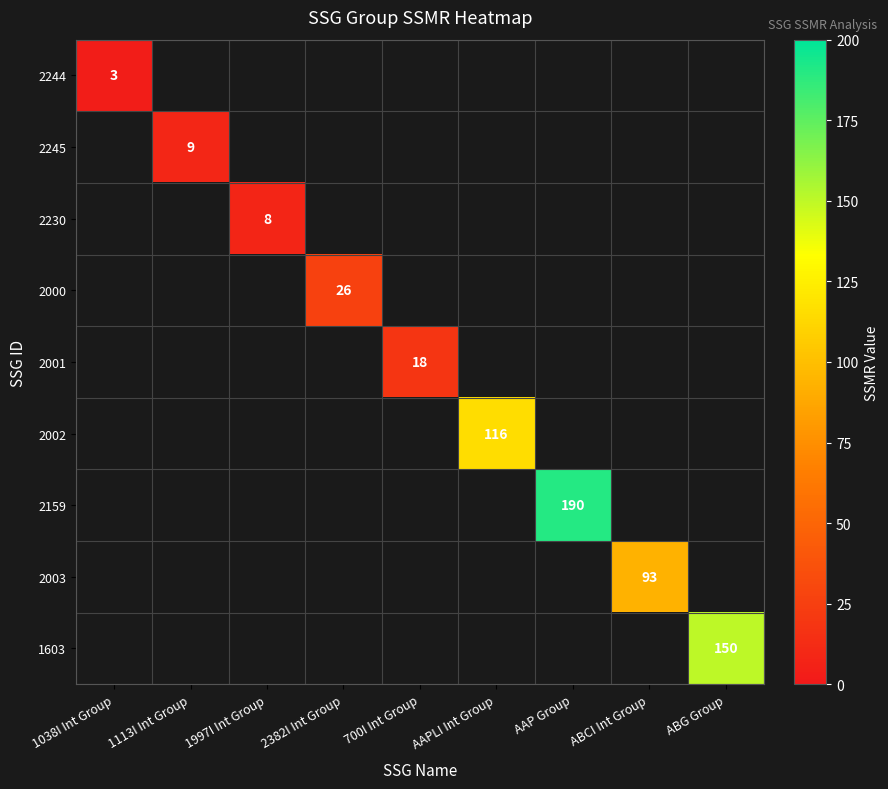

What is the total value across all series at 1038I Int Group?

3